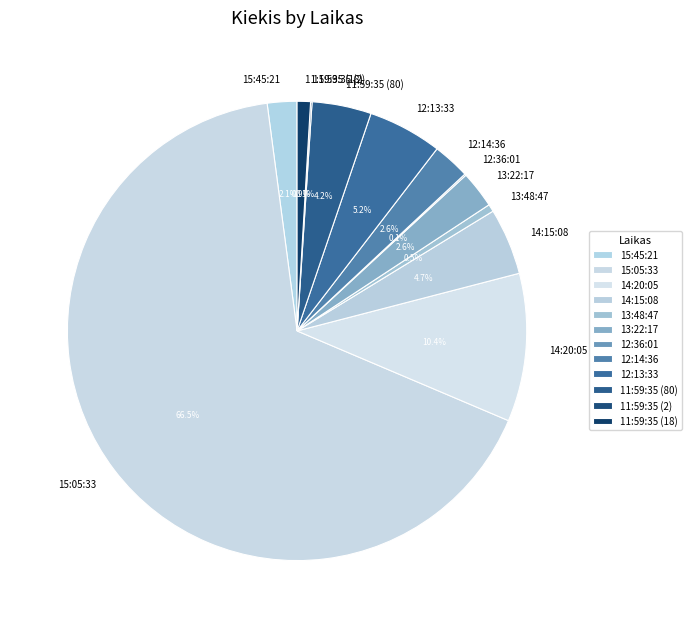

How much of the chart is everything except 13:22:17?

97.4%